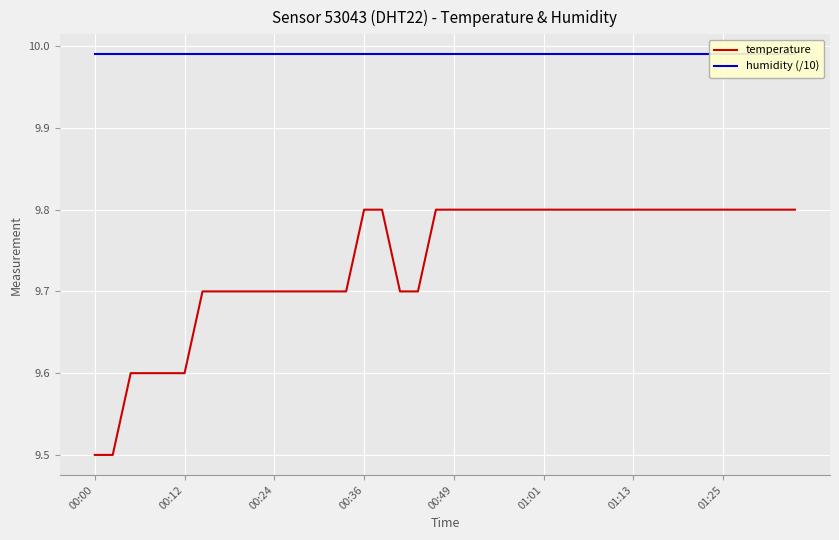

Is it true that temperature equals 9.8 at 01:13?

True